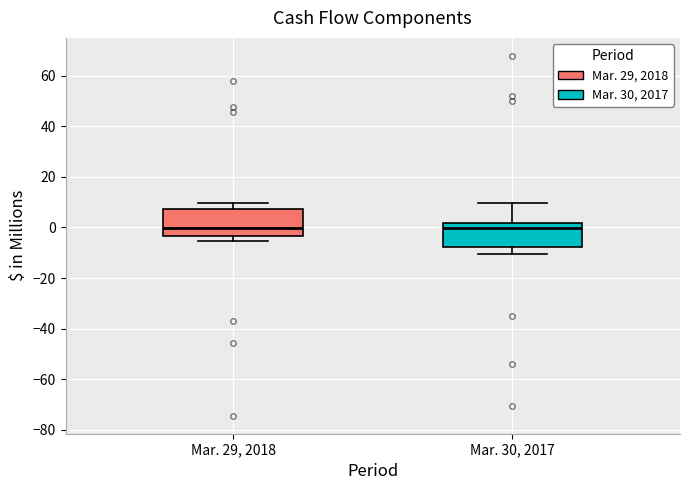

Reading left to right, read every box against the y-axis: the position of its median line, the range the box covers, and the ends of its whiskers. The values are not printed on the chart, so give them approximately, as read against the axis.

Mar. 29, 2018: median 0, box -4 to 8, whiskers -6 to 10
Mar. 30, 2017: median 0, box -8 to 2, whiskers -10 to 10